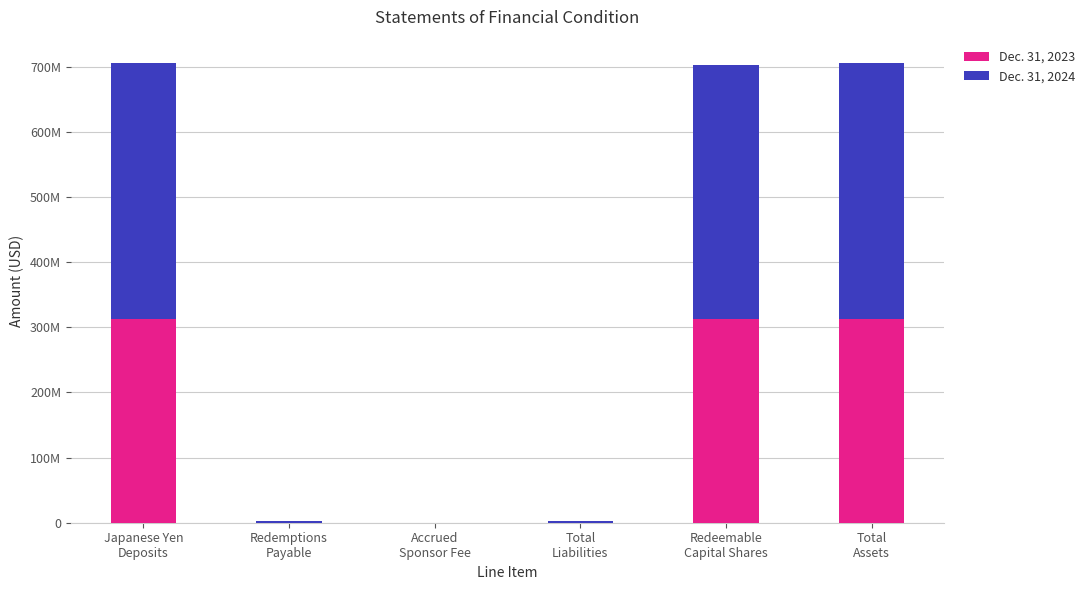

Between Total
Liabilities and Japanese Yen
Deposits, which is larger?

Japanese Yen
Deposits